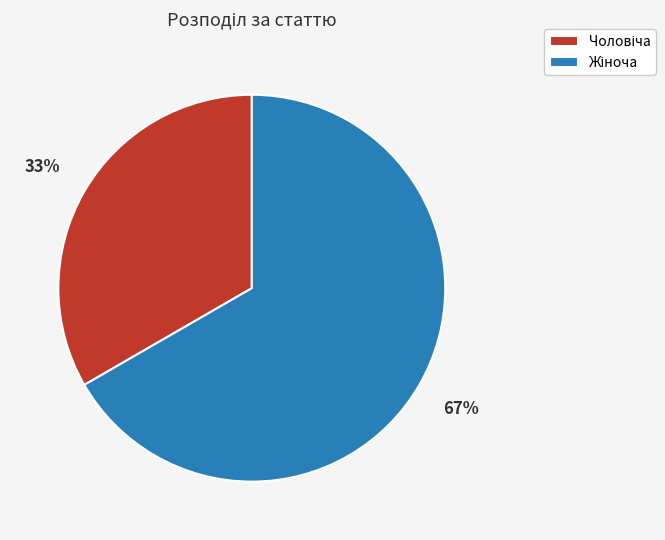

How many slices are in this pie chart?

2